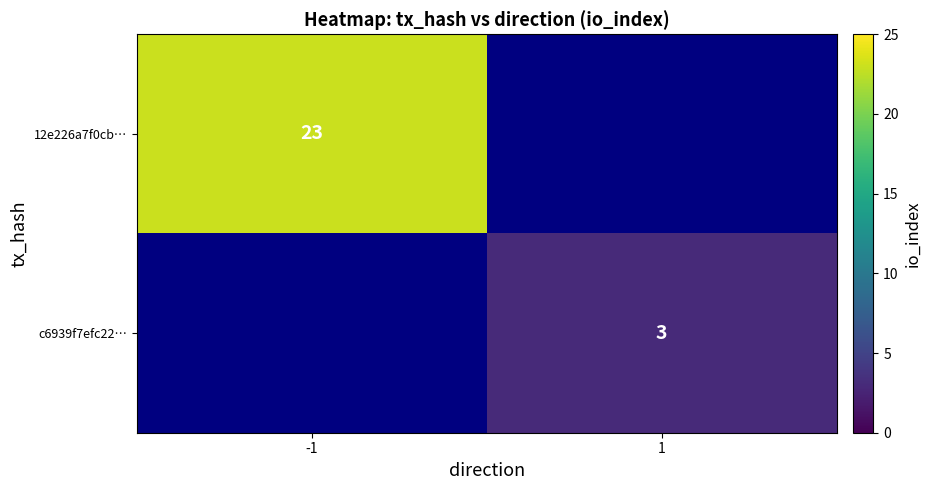

Is it true that c6939f7efc22… equals 3 at 1?

True